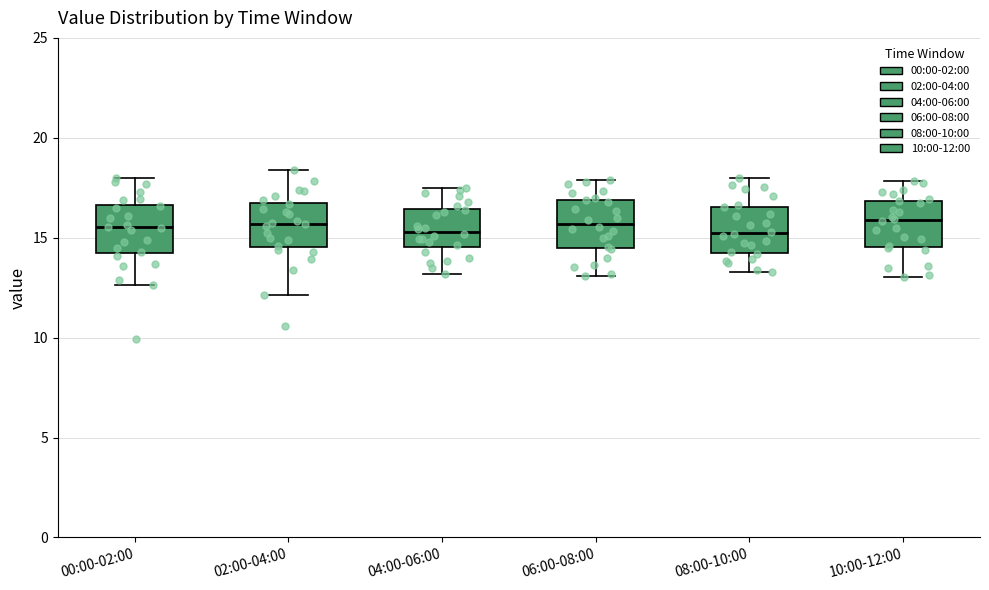

Where does the lower whisker of the box for 00:00-02:00 end on the y-axis? The values are not printed on the chart, so give them approximately, as read against the axis.

12.5